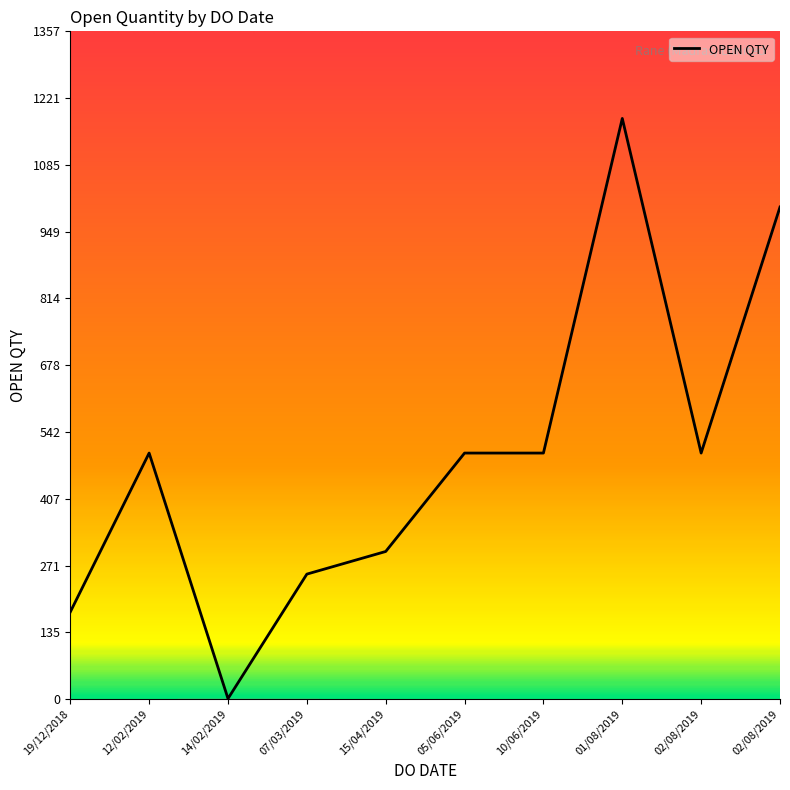

What is the value of the 4th point from the left?

254